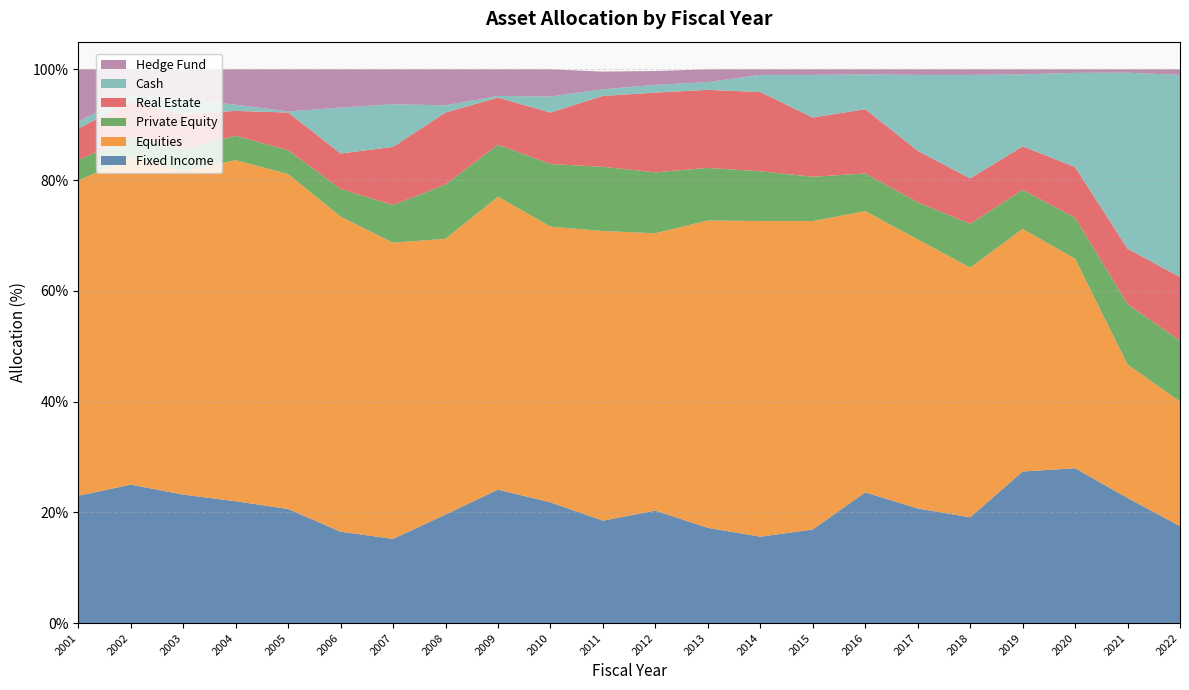

Reading left to right, list all the values displayed in this chart.

Fixed Income: 23.0	25.0	23.2	22.0	20.6	16.5	15.2	19.6	24.1	21.8	18.5	20.3	17.2	15.6	16.9	23.6	20.7	19.1	27.4	28.0	22.6	17.5
Equities: 56.9	59.1	58.4	61.6	60.5	56.9	53.5	49.8	52.9	49.8	52.3	50.1	55.5	57.0	55.7	50.8	48.6	45.1	43.8	37.8	24.1	22.5
Private Equity: 3.7	3.7	4.1	4.4	4.3	5.0	6.8	9.8	9.4	11.3	11.6	11.0	9.5	9.0	8.0	6.8	6.7	7.9	7.0	7.4	10.9	11.0
Real Estate: 5.7	6.4	6.2	4.5	6.8	6.4	10.5	13.0	8.5	9.3	12.8	14.4	14.1	14.3	10.7	11.6	9.3	8.2	7.9	9.1	10.0	11.5
Cash: 1.3	1.1	2.9	1.1	0.2	8.3	7.7	1.3	0.3	2.9	1.2	1.4	1.4	3.1	7.7	6.3	13.7	18.7	13.0	17.0	31.8	36.5
Hedge Fund: 9.4	4.7	5.2	6.4	7.6	6.9	6.3	6.5	4.8	4.9	3.2	2.5	2.3	1.0	1.0	0.9	1.0	1.0	0.9	0.6	0.6	1.0